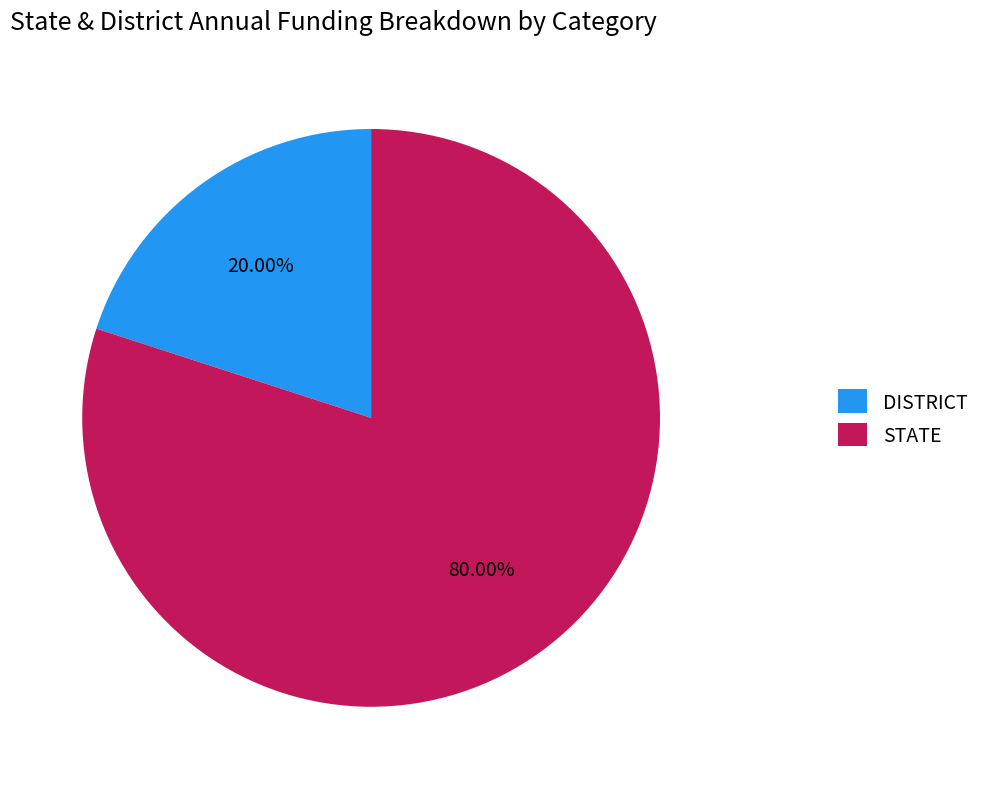

To the nearest percent, what is the average slice percentage?

50%